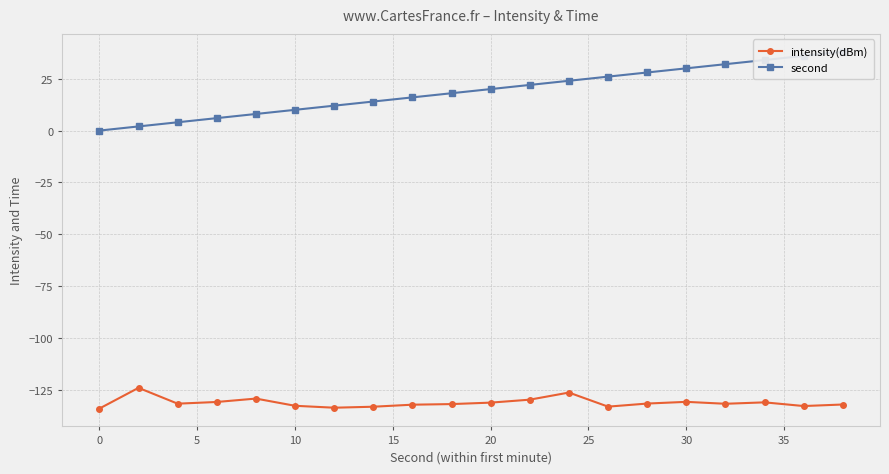

What are all the series names shown in the legend?

intensity(dBm), second